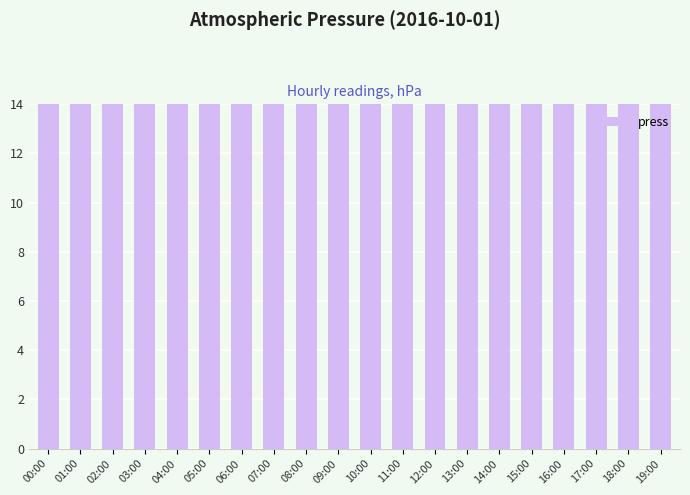

Does the chart contain stacked bars?

No